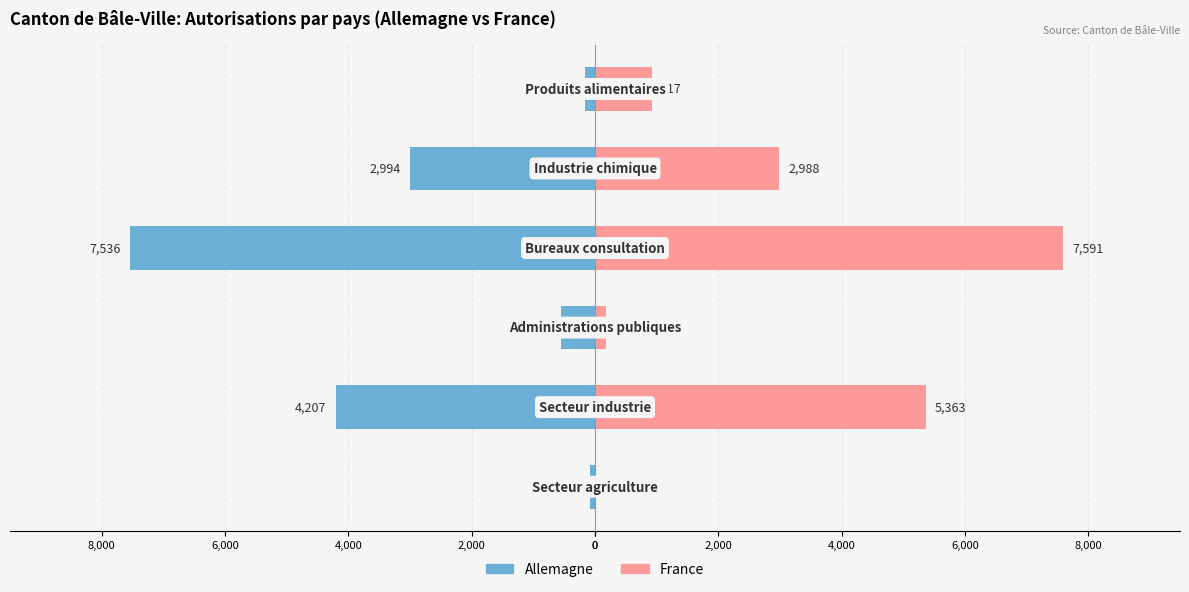

What is the average value of the France series?

2844